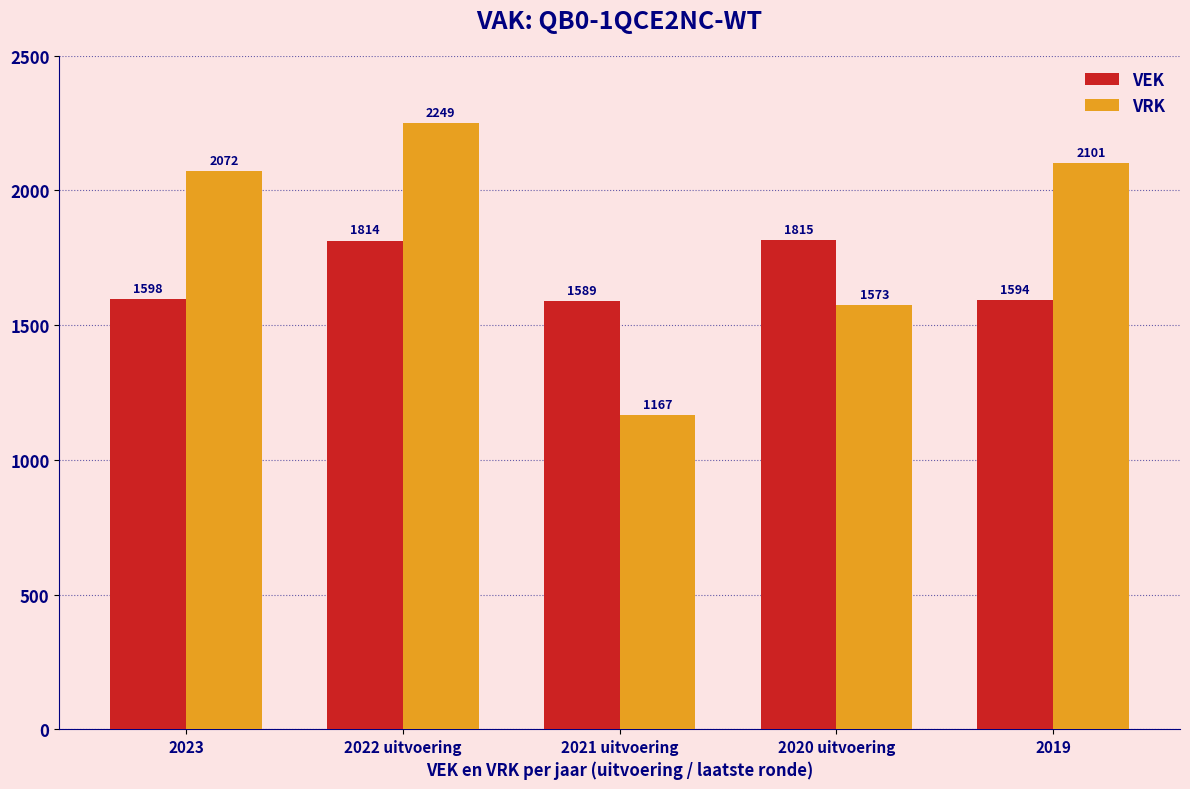

What is the total value across all series at 2021 uitvoering?

2756